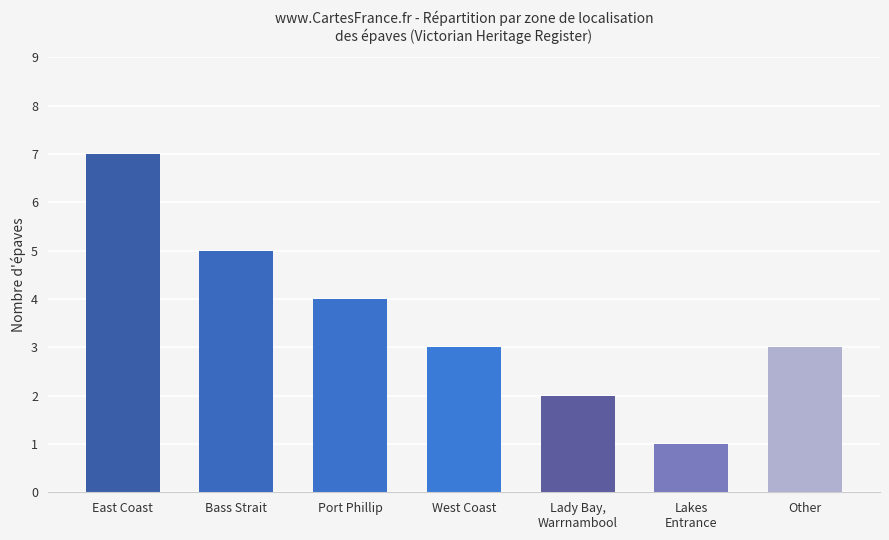

What is the approximate value at East Coast?

7